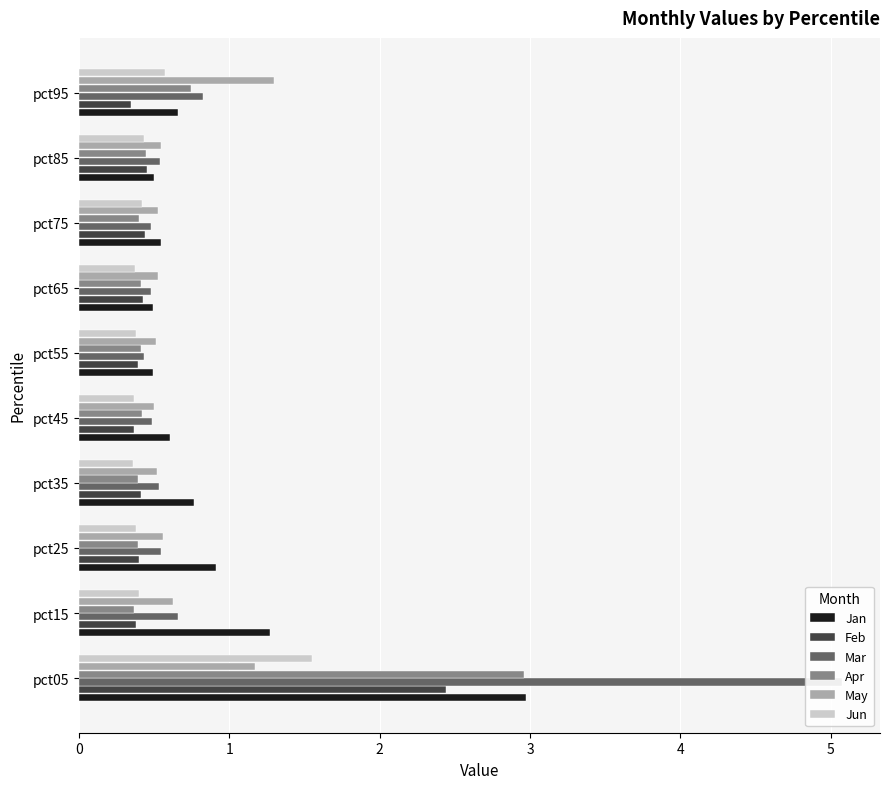

What is the value of the May bar at the 9th from the left?

0.5